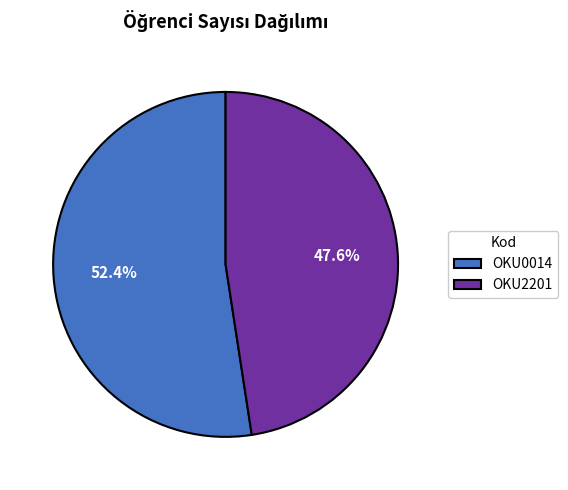

Count the number of slices in the pie.

2